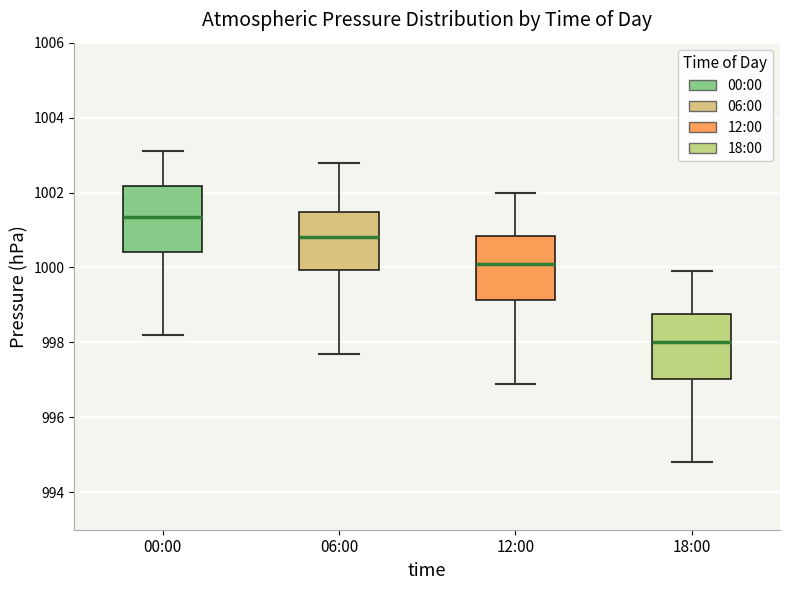

Reading left to right, read every box against the y-axis: the position of its median line, the range the box covers, and the ends of its whiskers. The values are not printed on the chart, so give them approximately, as read against the axis.

00:00: median 1001.4, box 1000.4 to 1002.2, whiskers 998.2 to 1003.2
06:00: median 1000.8, box 1000.0 to 1001.4, whiskers 997.8 to 1002.8
12:00: median 1000.2, box 999.2 to 1000.8, whiskers 997.0 to 1002.0
18:00: median 998.0, box 997.0 to 998.8, whiskers 994.8 to 1000.0